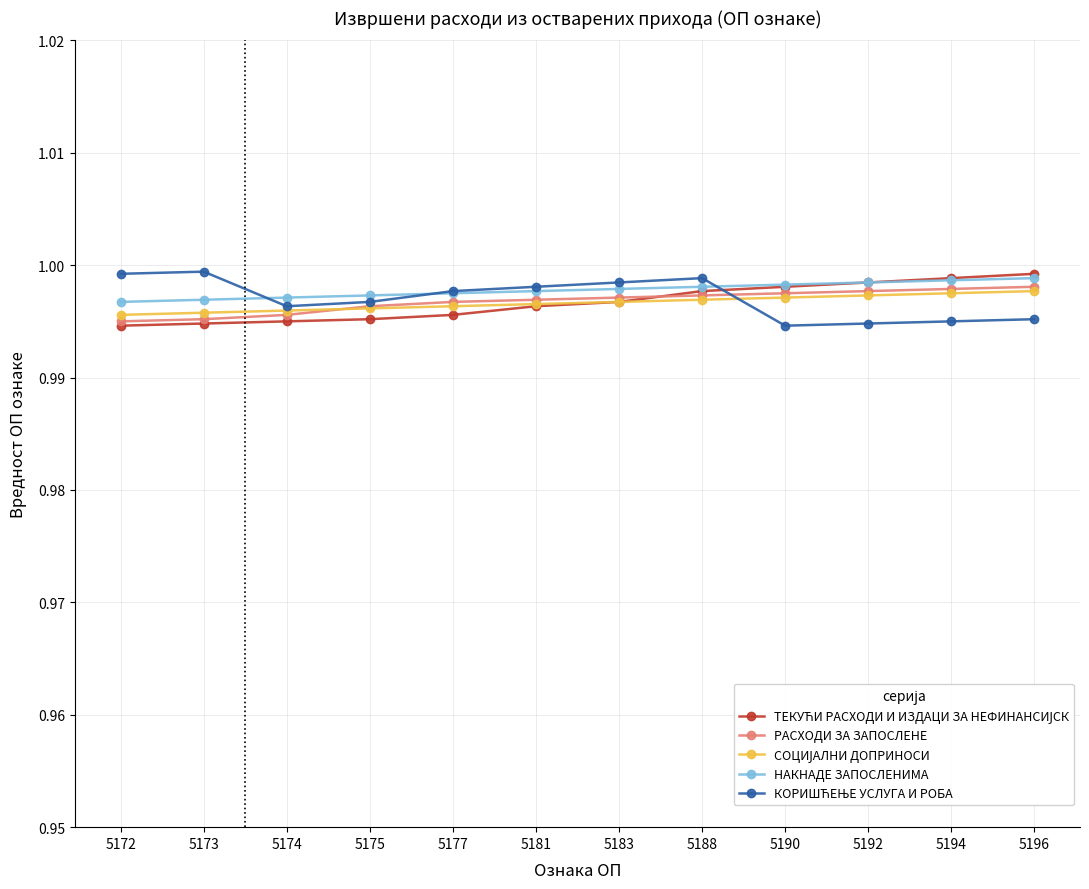

What is the total value across all series at 5188?

5.0